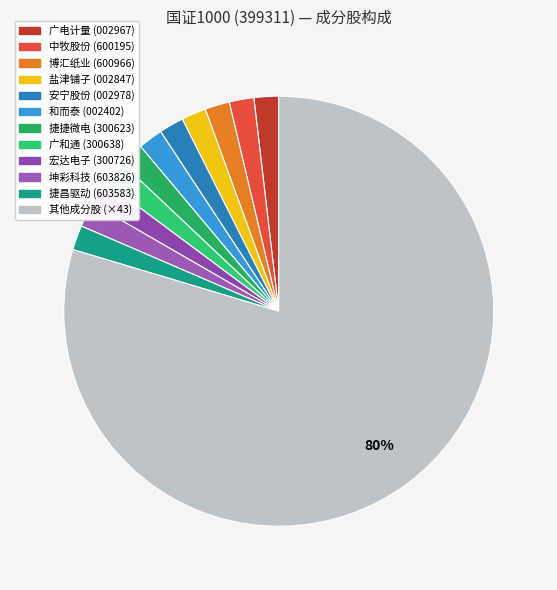

Count the number of slices in the pie.

12